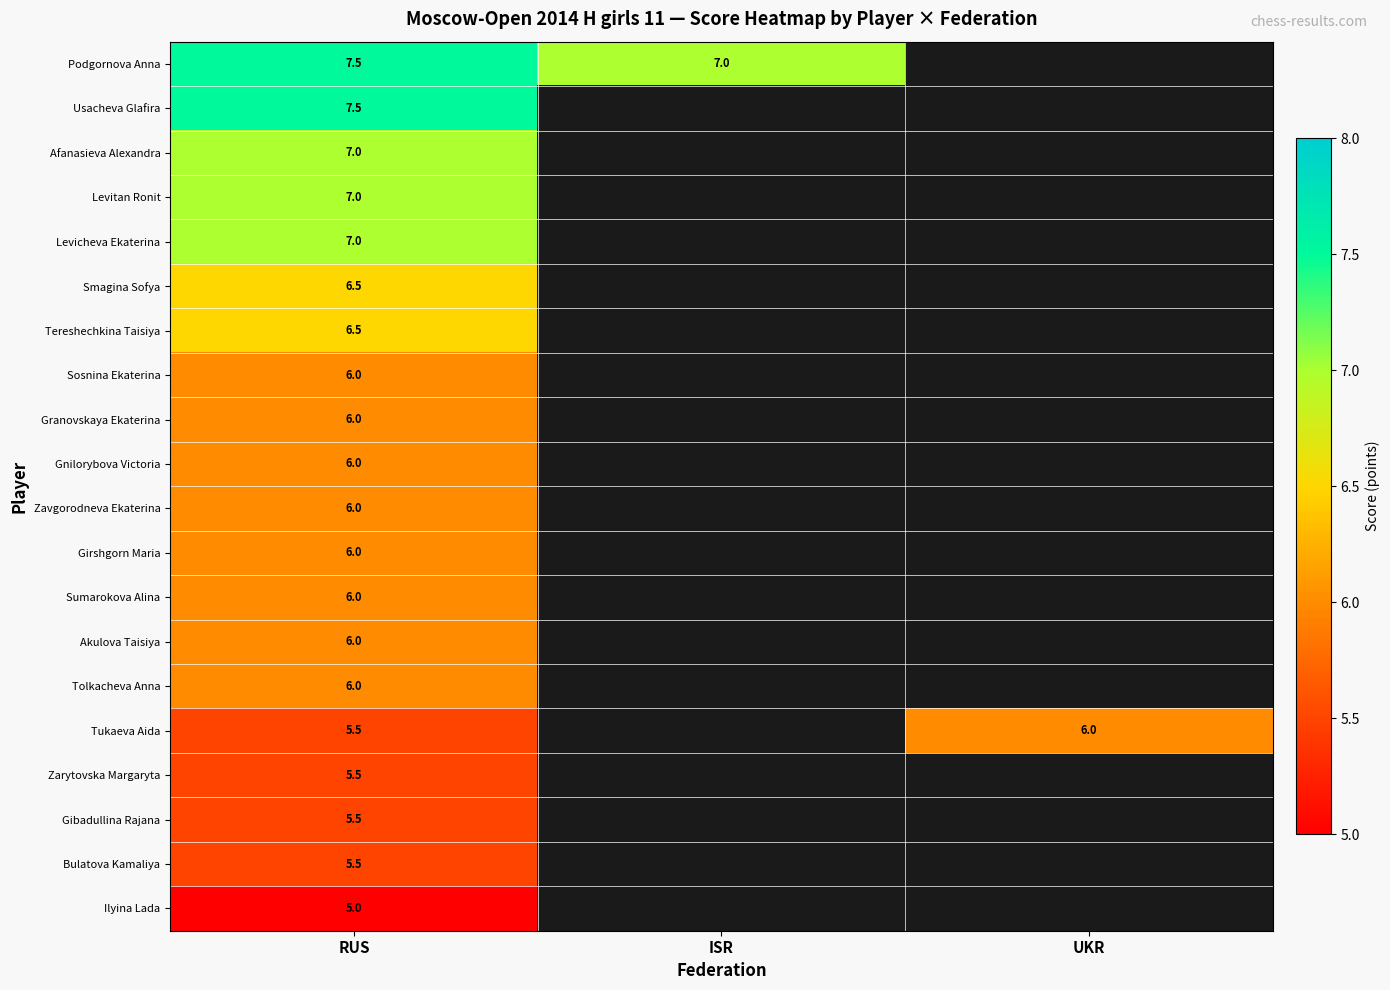

The Levicheva Ekaterina series shows 7.0 at RUS. True or false?

True